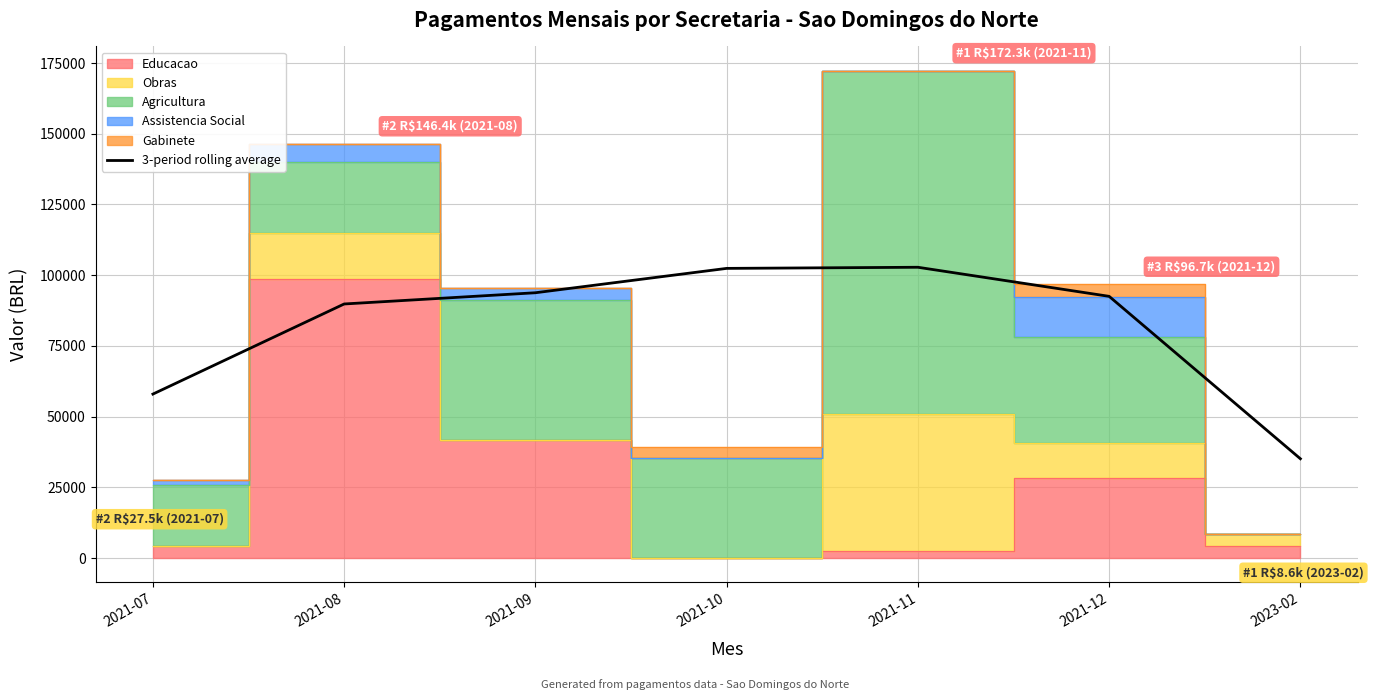

What is the label of the 4th point from the left?

2021-10